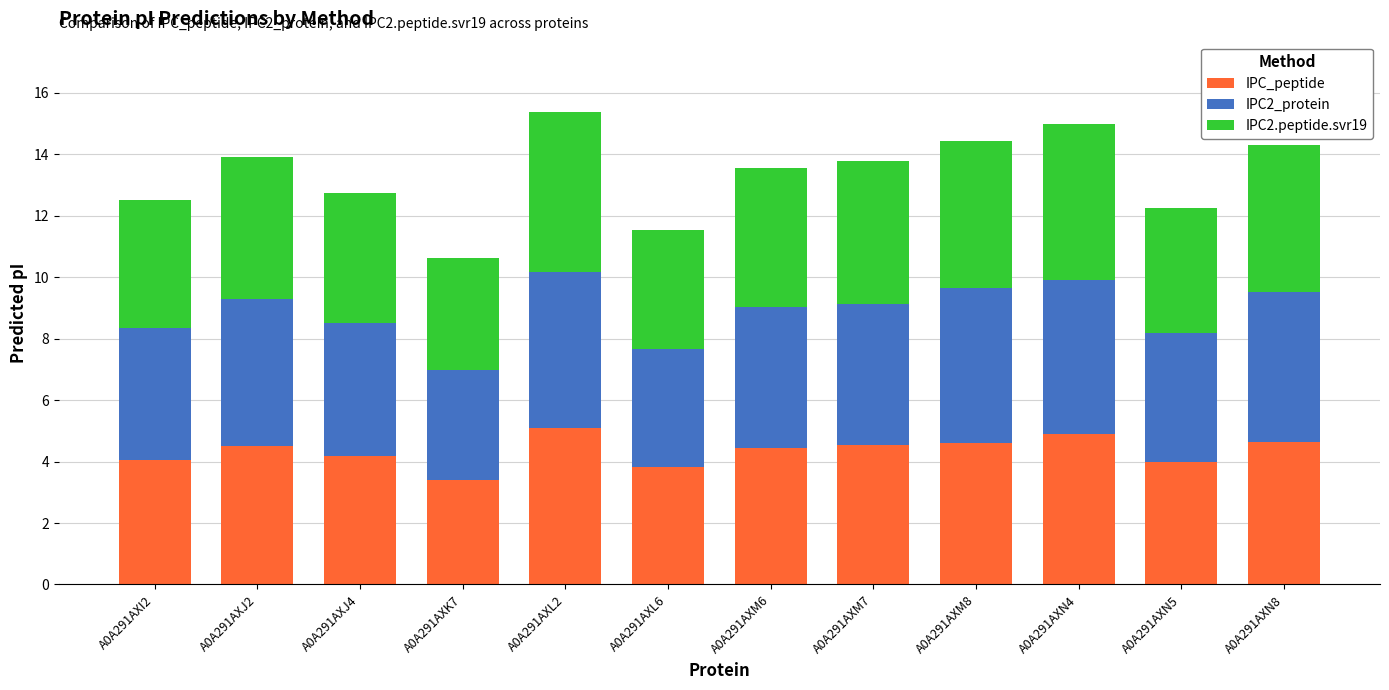

Which category has the lowest value in the IPC_peptide series?

A0A291AXK7